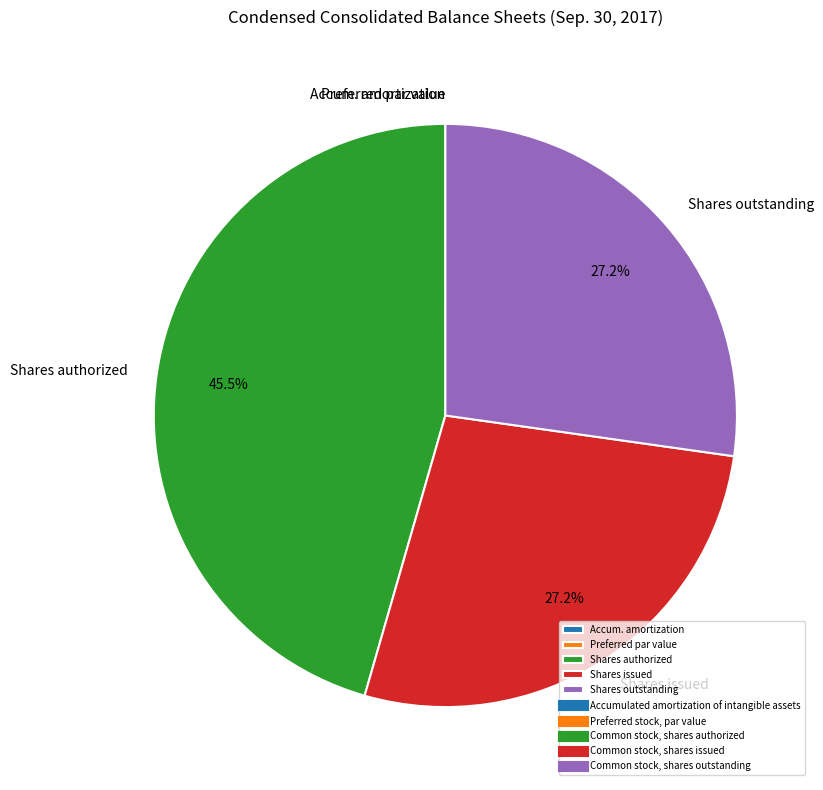

Combined, what portion of the pie is Shares issued and Shares authorized?

72.8%